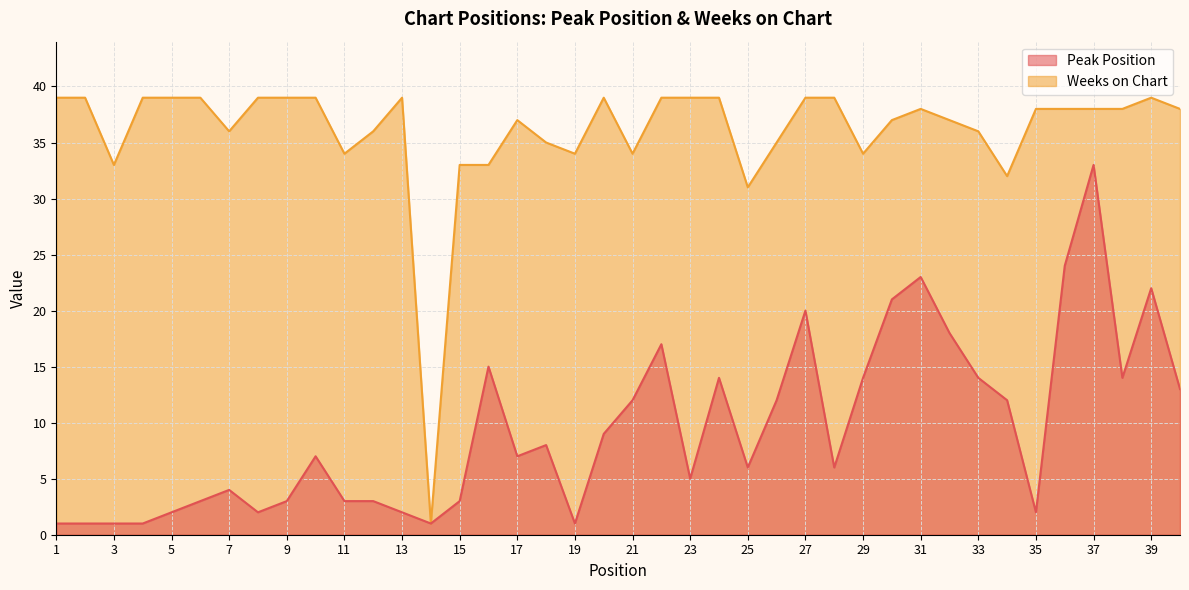

At how many categories does at least one series exceed 37?

22